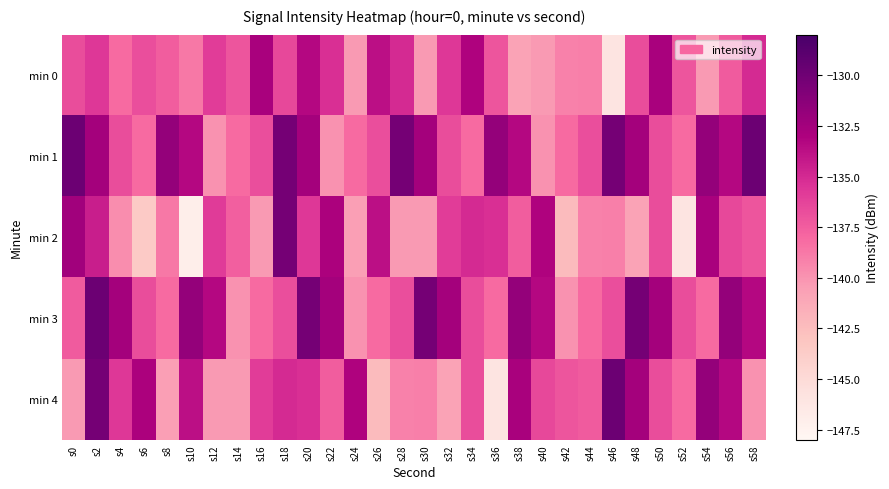

Reading left to right, what are all the values shown in this chart?

min 0: s0=-136.7	s2=-135.7	s4=-138.1	s6=-136.8	s8=-137.5	s10=-138.8	s12=-135.9	s14=-137.1	s16=-132.8	s18=-136.5	s20=-133.3	s22=-135.3	s24=-140.3	s26=-133.8	s28=-135.1	s30=-140.3	s32=-135.7	s34=-133.2	s36=-137.1	s38=-140.8	s40=-140.3	s42=-139.1	s44=-139.1	s46=-145.9	s48=-136.7	s50=-132.8	s52=-137.1	s54=-140.3	s56=-137.4	s58=-135.1
min 1: s0=-129.8	s2=-132.6	s4=-136.7	s6=-138.1	s8=-131.8	s10=-133.3	s12=-139.9	s14=-138.1	s16=-136.8	s18=-130.3	s20=-132.6	s22=-139.9	s24=-138.1	s26=-136.8	s28=-130.3	s30=-132.6	s32=-136.7	s34=-138.1	s36=-131.8	s38=-133.3	s40=-139.9	s42=-138.1	s44=-136.8	s46=-130.3	s48=-132.6	s50=-136.7	s52=-138.1	s54=-131.8	s56=-133.3	s58=-129.8
min 2: s0=-132.4	s2=-134.4	s4=-139.7	s6=-143.5	s8=-138.8	s10=-147.0	s12=-135.9	s14=-137.6	s16=-140.3	s18=-130.3	s20=-135.7	s22=-133.0	s24=-140.6	s26=-133.8	s28=-140.3	s30=-140.3	s32=-135.9	s34=-135.1	s36=-135.3	s38=-137.5	s40=-133.2	s42=-142.3	s44=-139.1	s46=-139.1	s48=-140.8	s50=-136.7	s52=-145.9	s54=-132.8	s56=-136.5	s58=-137.1
min 3: s0=-137.4	s2=-129.8	s4=-132.6	s6=-136.7	s8=-138.1	s10=-131.8	s12=-133.3	s14=-139.9	s16=-138.1	s18=-136.8	s20=-130.3	s22=-132.6	s24=-139.9	s26=-138.1	s28=-136.8	s30=-130.3	s32=-132.6	s34=-136.7	s36=-138.1	s38=-131.8	s40=-133.3	s42=-139.9	s44=-138.1	s46=-136.8	s48=-130.3	s50=-132.6	s52=-136.7	s54=-138.1	s56=-131.8	s58=-133.3
min 4: s0=-140.3	s2=-130.3	s4=-135.7	s6=-133.0	s8=-140.6	s10=-133.8	s12=-140.3	s14=-140.3	s16=-135.9	s18=-135.1	s20=-135.3	s22=-137.5	s24=-133.2	s26=-142.3	s28=-139.1	s30=-139.1	s32=-140.8	s34=-136.7	s36=-145.9	s38=-132.8	s40=-136.5	s42=-137.1	s44=-137.4	s46=-129.8	s48=-132.6	s50=-136.7	s52=-138.1	s54=-131.8	s56=-133.3	s58=-139.9